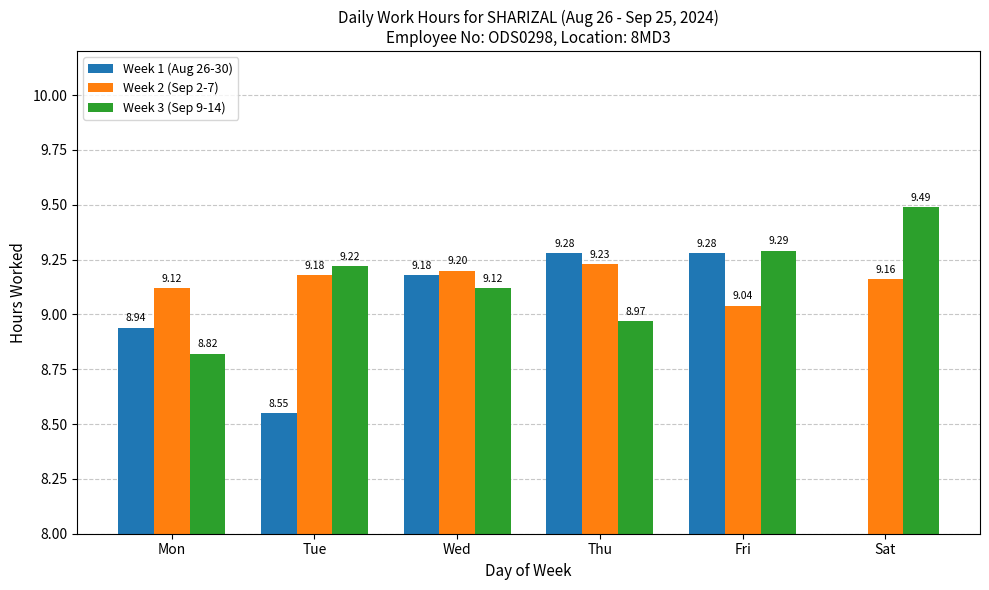

List the labels in order of Week 3 (Sep 9-14) value, largest first.

Sat, Fri, Tue, Wed, Thu, Mon